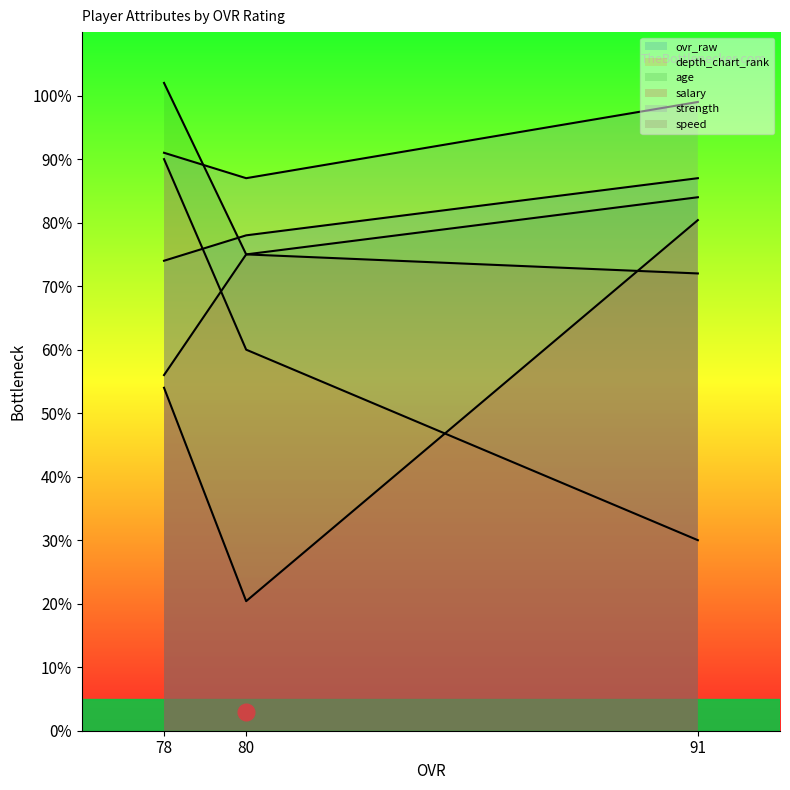

Does the chart have visible grid lines?

No